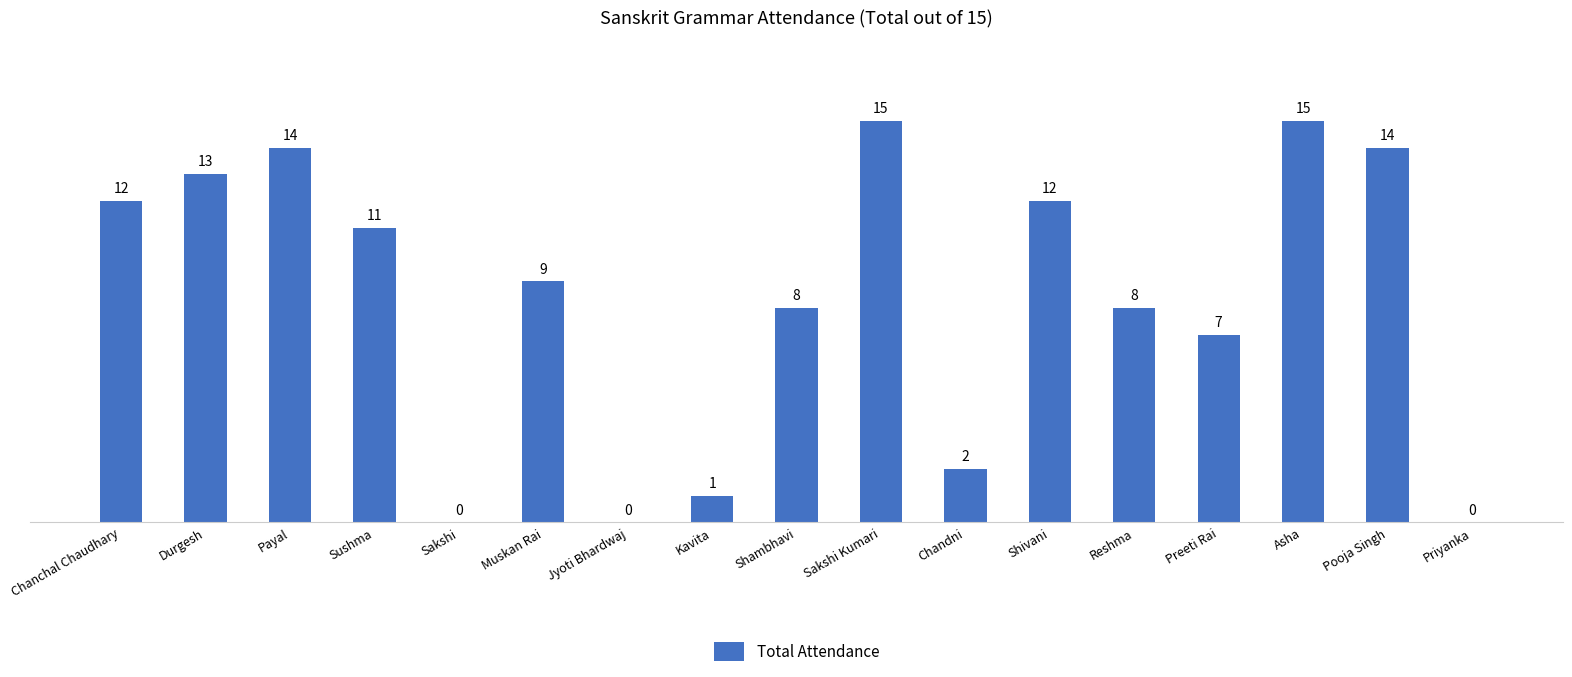

What is the maximum value shown in the chart?

15